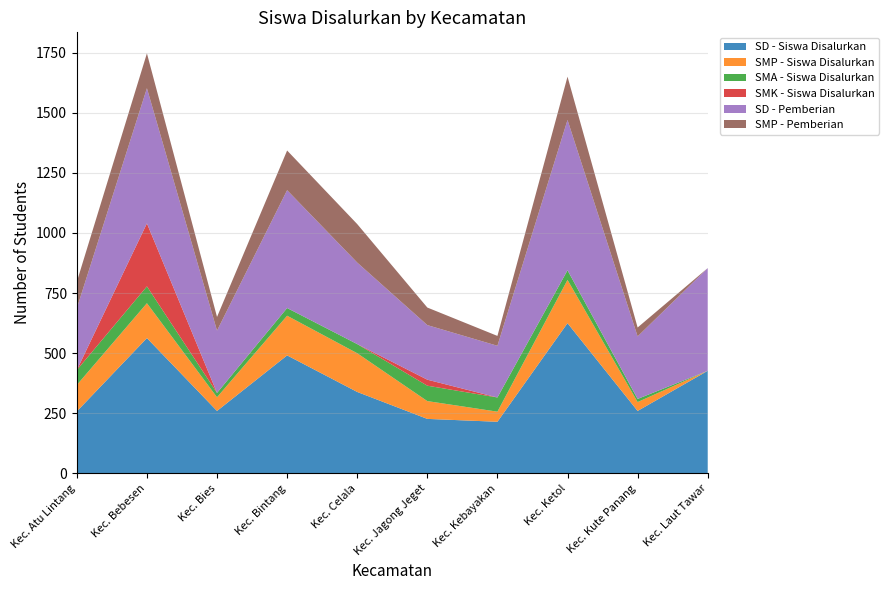

Reading right to left, extract all data points from this chart.

SD - Siswa Disalurkan: Kec. Laut Tawar=427	Kec. Kute Panang=260	Kec. Ketol=625	Kec. Kebayakan=215	Kec. Jagong Jeget=227	Kec. Celala=339	Kec. Bintang=491	Kec. Bies=260	Kec. Bebesen=563	Kec. Atu Lintang=258
SMP - Siswa Disalurkan: Kec. Laut Tawar=0	Kec. Kute Panang=37	Kec. Ketol=180	Kec. Kebayakan=42	Kec. Jagong Jeget=74	Kec. Celala=161	Kec. Bintang=165	Kec. Bies=57	Kec. Bebesen=145	Kec. Atu Lintang=110
SMA - Siswa Disalurkan: Kec. Laut Tawar=0	Kec. Kute Panang=13	Kec. Ketol=40	Kec. Kebayakan=59	Kec. Jagong Jeget=64	Kec. Celala=38	Kec. Bintang=32	Kec. Bies=18	Kec. Bebesen=70	Kec. Atu Lintang=62
SMK - Siswa Disalurkan: Kec. Laut Tawar=0	Kec. Kute Panang=0	Kec. Ketol=0	Kec. Kebayakan=0	Kec. Jagong Jeget=25	Kec. Celala=0	Kec. Bintang=0	Kec. Bies=0	Kec. Bebesen=262	Kec. Atu Lintang=0
SD - Pemberian: Kec. Laut Tawar=427	Kec. Kute Panang=260	Kec. Ketol=625	Kec. Kebayakan=215	Kec. Jagong Jeget=227	Kec. Celala=339	Kec. Bintang=490	Kec. Bies=259	Kec. Bebesen=562	Kec. Atu Lintang=257
SMP - Pemberian: Kec. Laut Tawar=0	Kec. Kute Panang=37	Kec. Ketol=180	Kec. Kebayakan=41	Kec. Jagong Jeget=73	Kec. Celala=160	Kec. Bintang=165	Kec. Bies=57	Kec. Bebesen=145	Kec. Atu Lintang=110